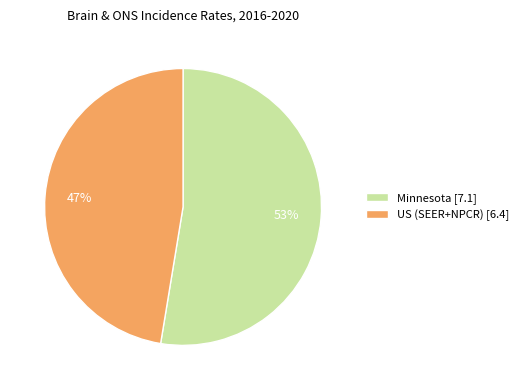

Is the sum of Minnesota [7.1] and US (SEER+NPCR) [6.4] greater than half?

Yes